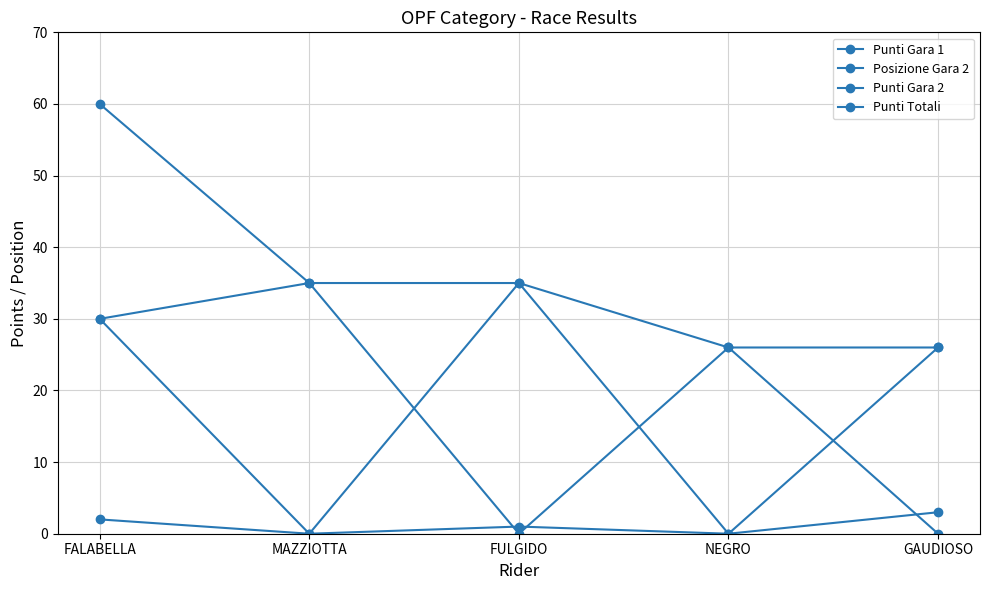

How many data points in Punti Gara 2 are less than 26?

2